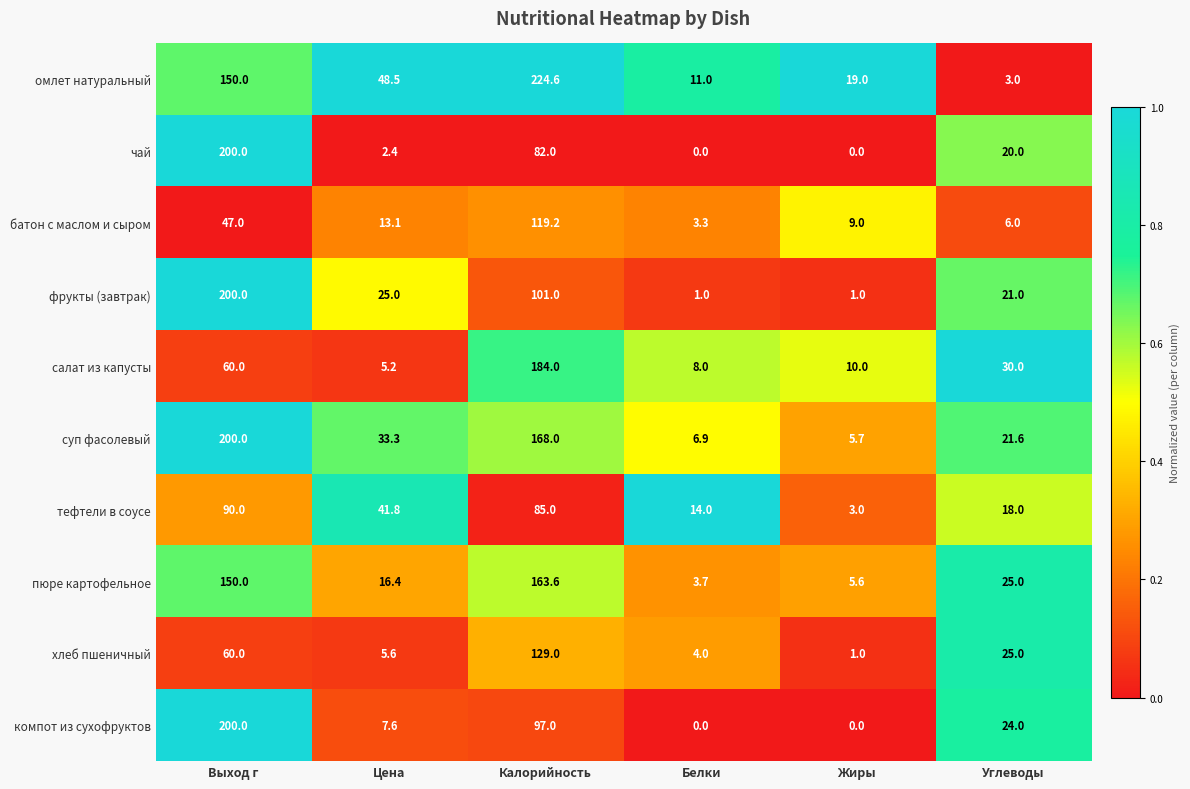

At how many categories does at least one series exceed 0?

6